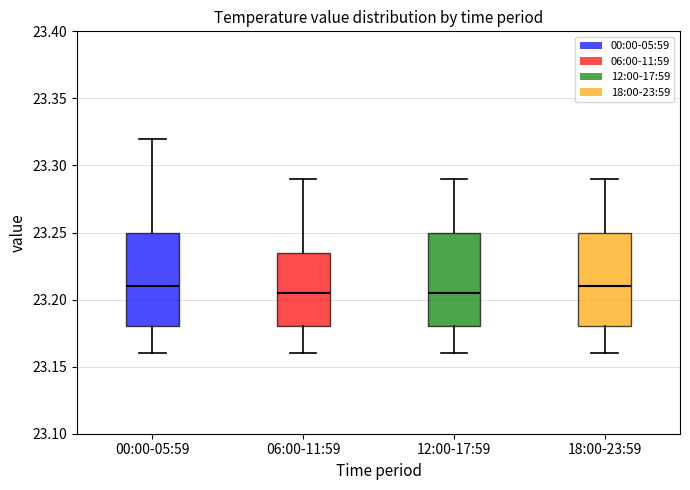

Reading left to right, read every box against the y-axis: the position of its median line, the range the box covers, and the ends of its whiskers. The values are not printed on the chart, so give them approximately, as read against the axis.

00:00-05:59: median 23.210, box 23.180 to 23.250, whiskers 23.160 to 23.320
06:00-11:59: median 23.205, box 23.180 to 23.235, whiskers 23.160 to 23.290
12:00-17:59: median 23.205, box 23.180 to 23.250, whiskers 23.160 to 23.290
18:00-23:59: median 23.210, box 23.180 to 23.250, whiskers 23.160 to 23.290